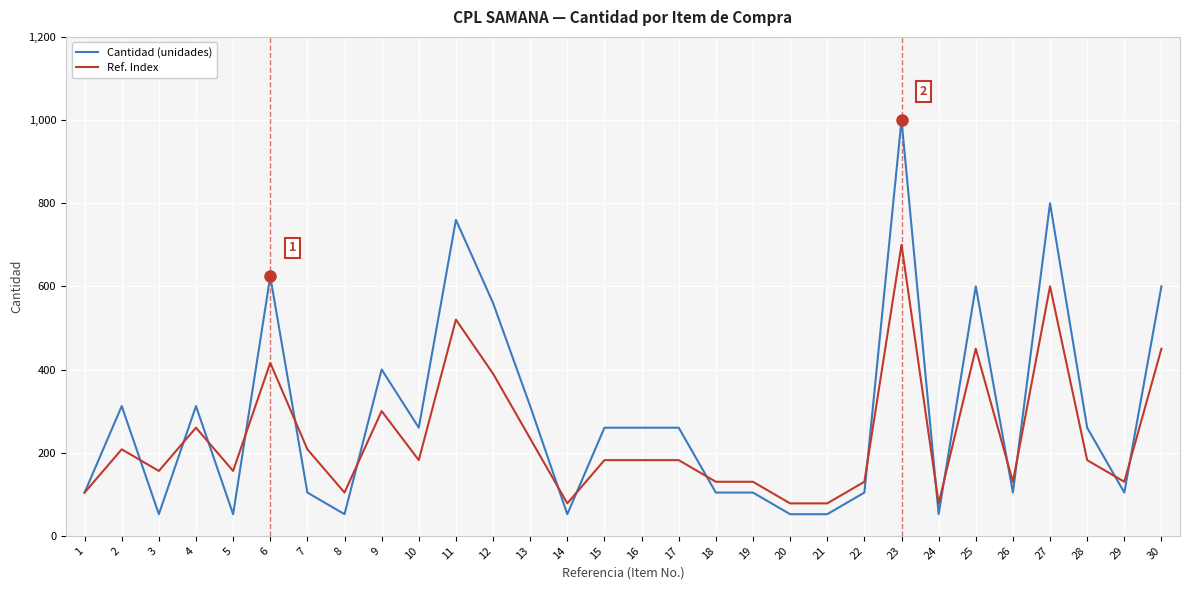

The value of Ref. Index at 17 is 182. True or false?

True